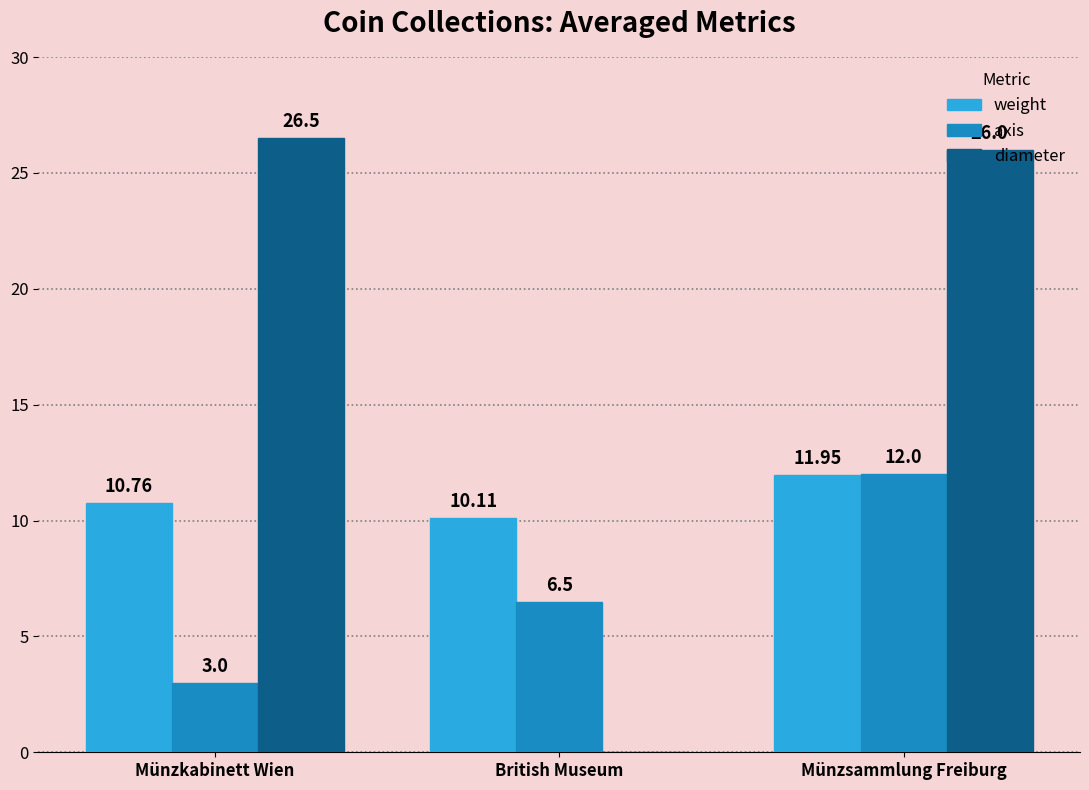

What is the sum of the diameter values at Münzsammlung Freiburg and Münzkabinett Wien?

52.5